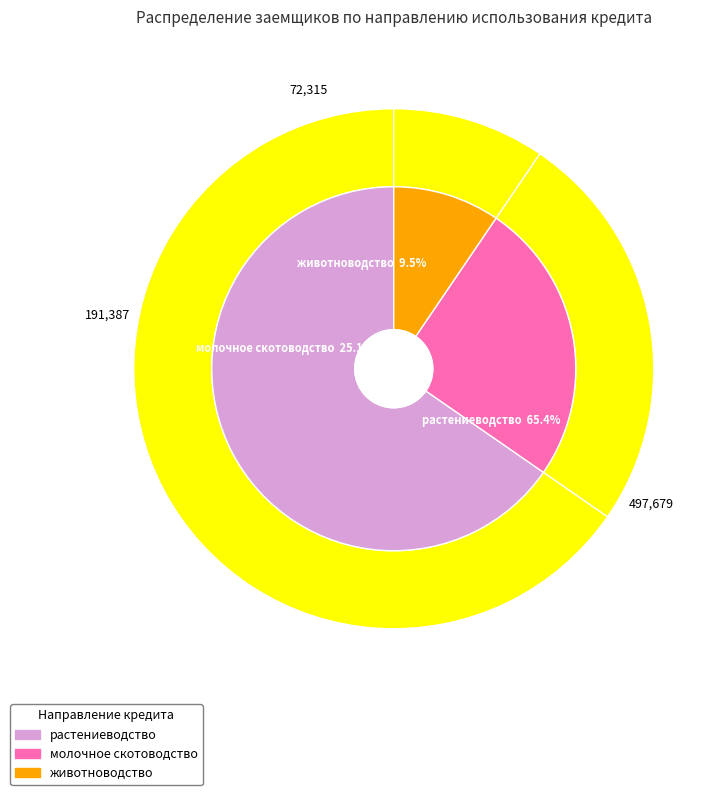

True or false: растениеводство accounts for 65% of the total.

True